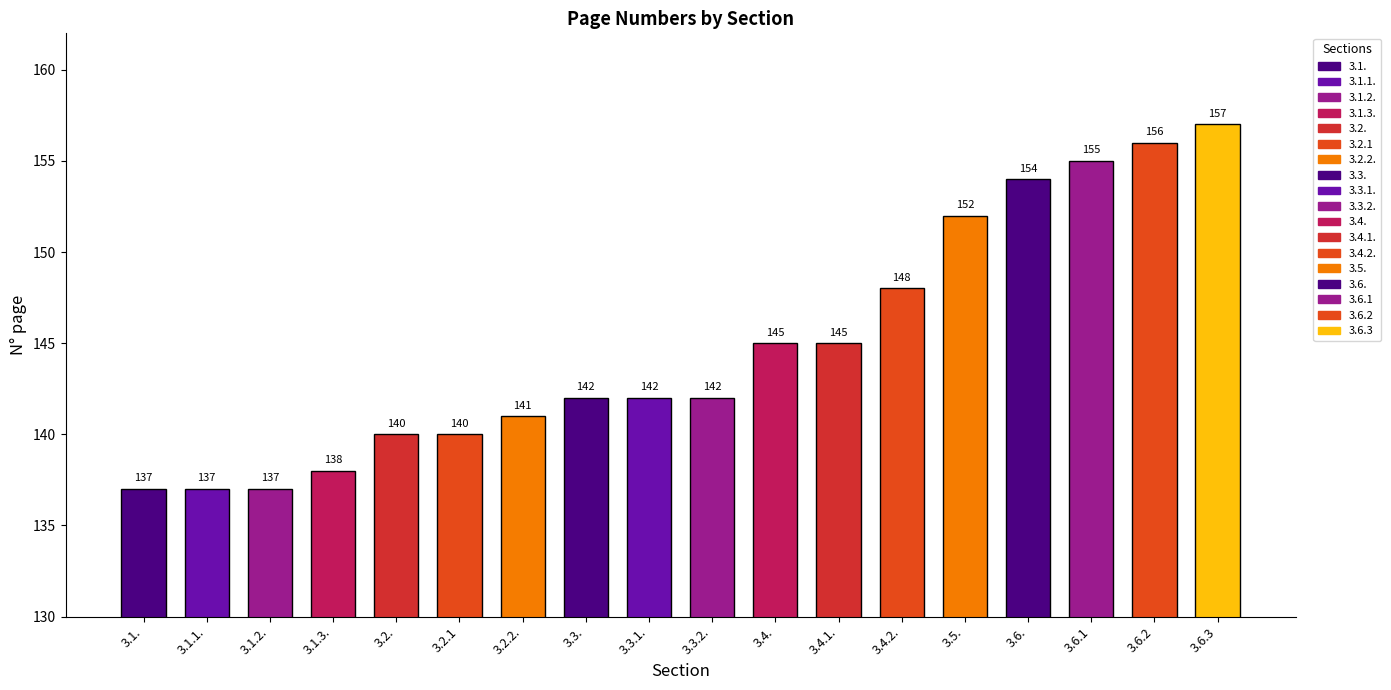

What is the value of the 7th bar from the left?

141